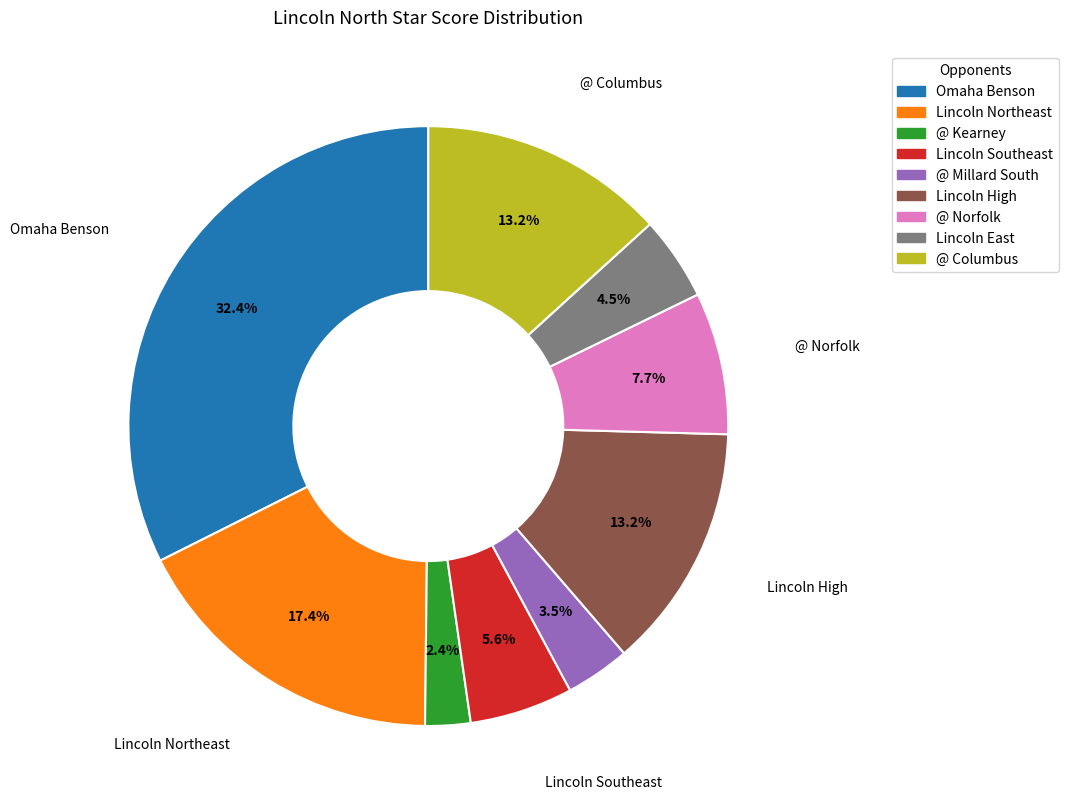

To the nearest percent, what is the combined percentage of Lincoln Southeast and @ Millard South?

9%